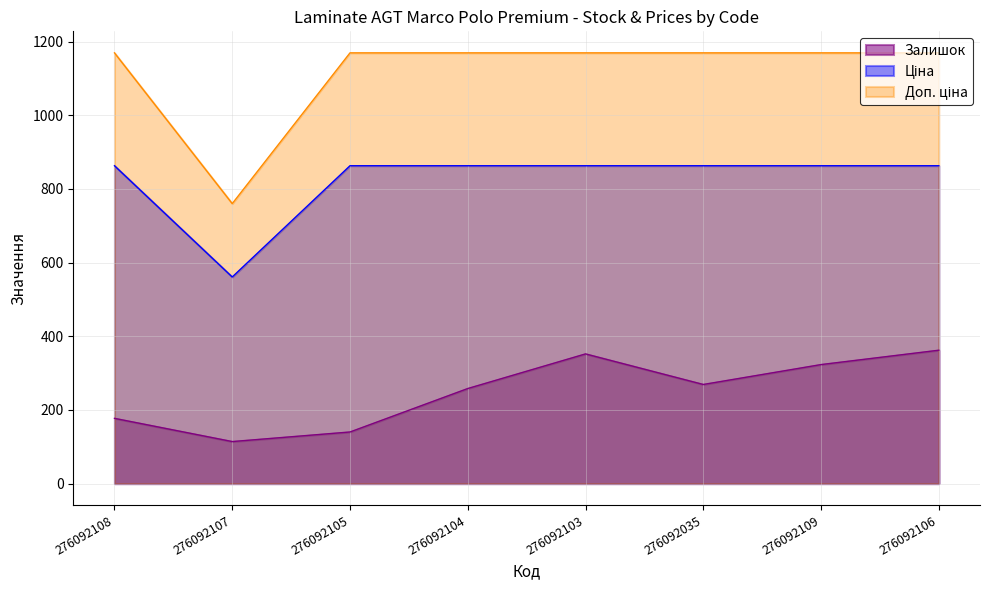

The value of Залишок at 276092107 is 114.0. True or false?

True